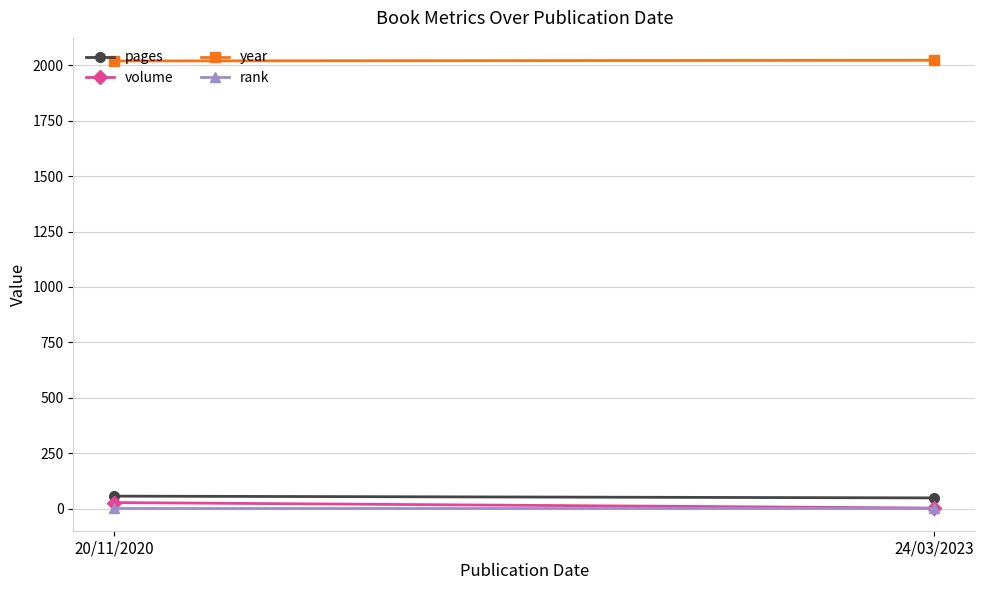

What is the average value of the pages series?

52